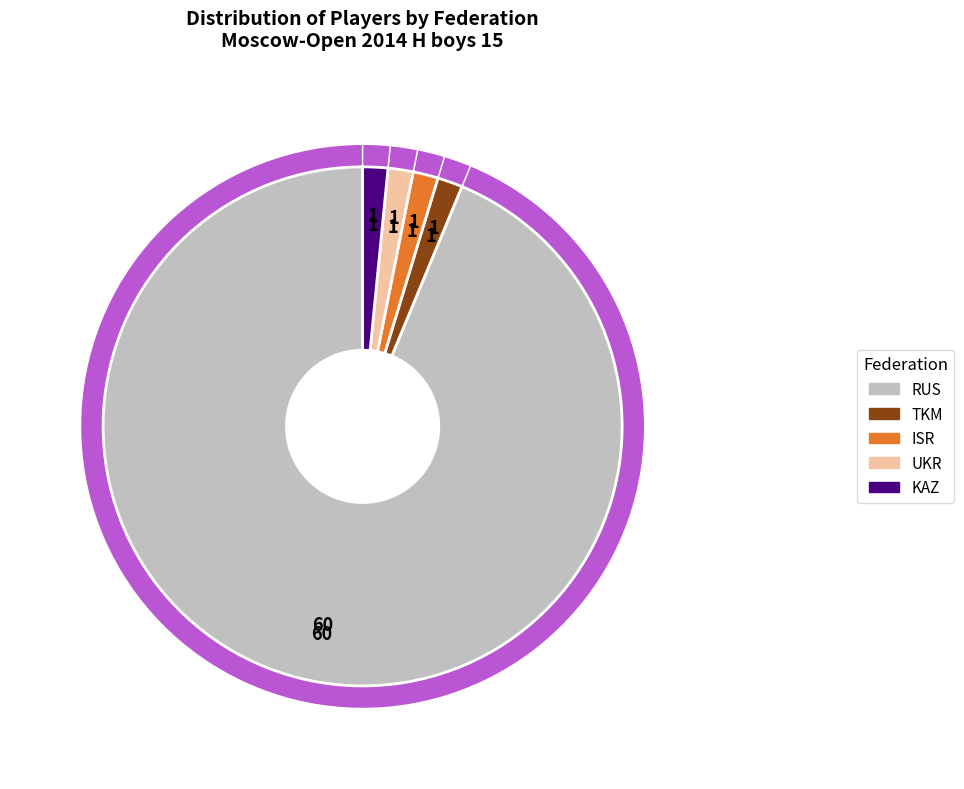

Which category has the biggest portion of the pie?

RUS